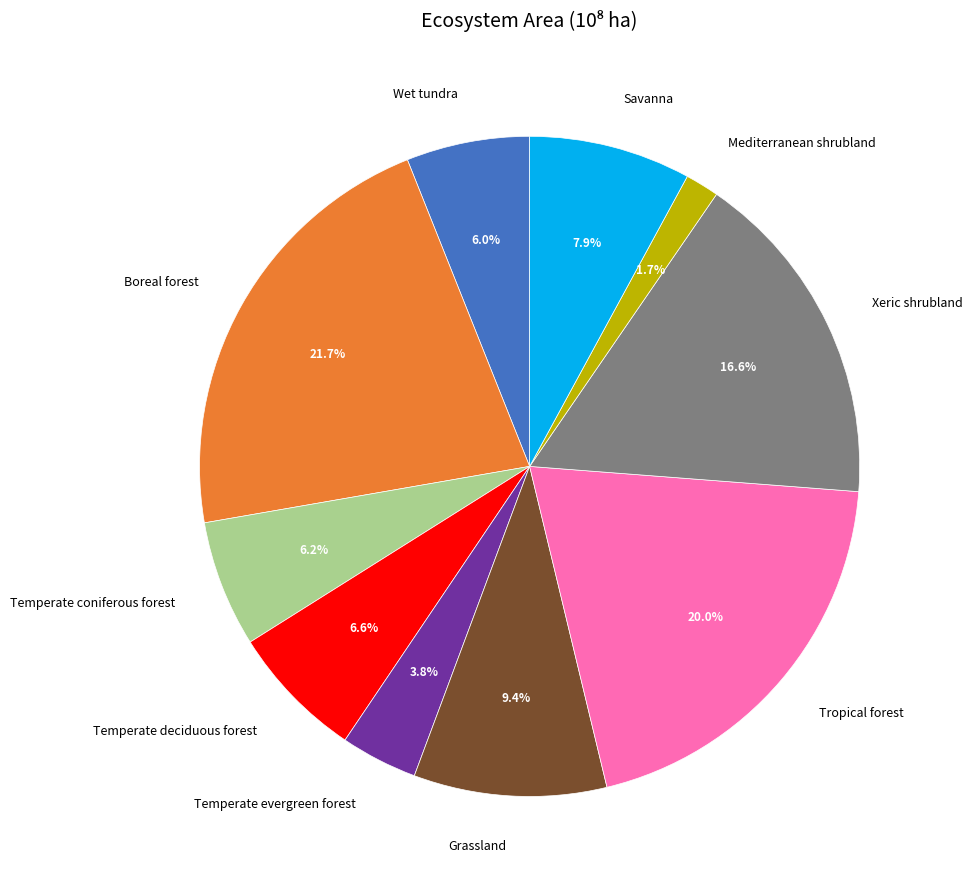

To the nearest percent, what portion does Wet tundra represent?

6%